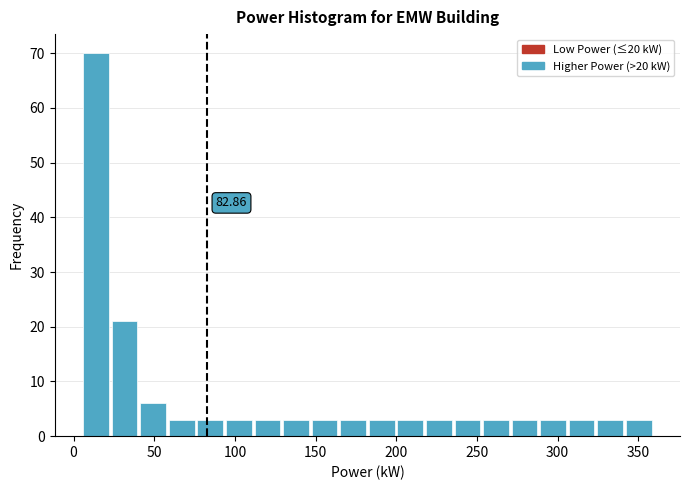

Around what value on the x-axis is the tallest bar? Give the approximate position of its centre, as read against the axis.

15